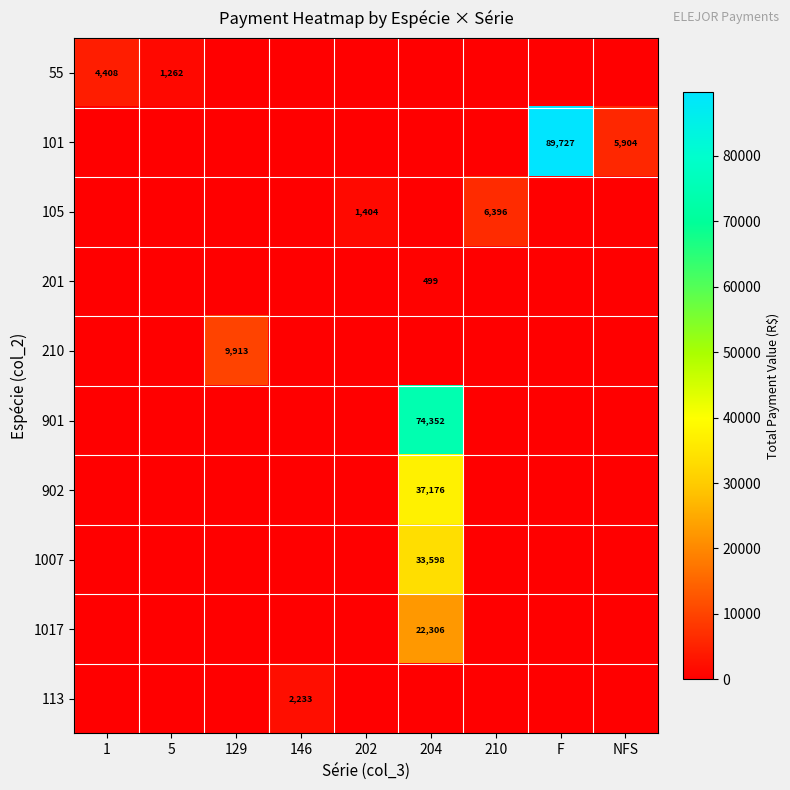

The 55 series shows 2624 at 1. True or false?

False